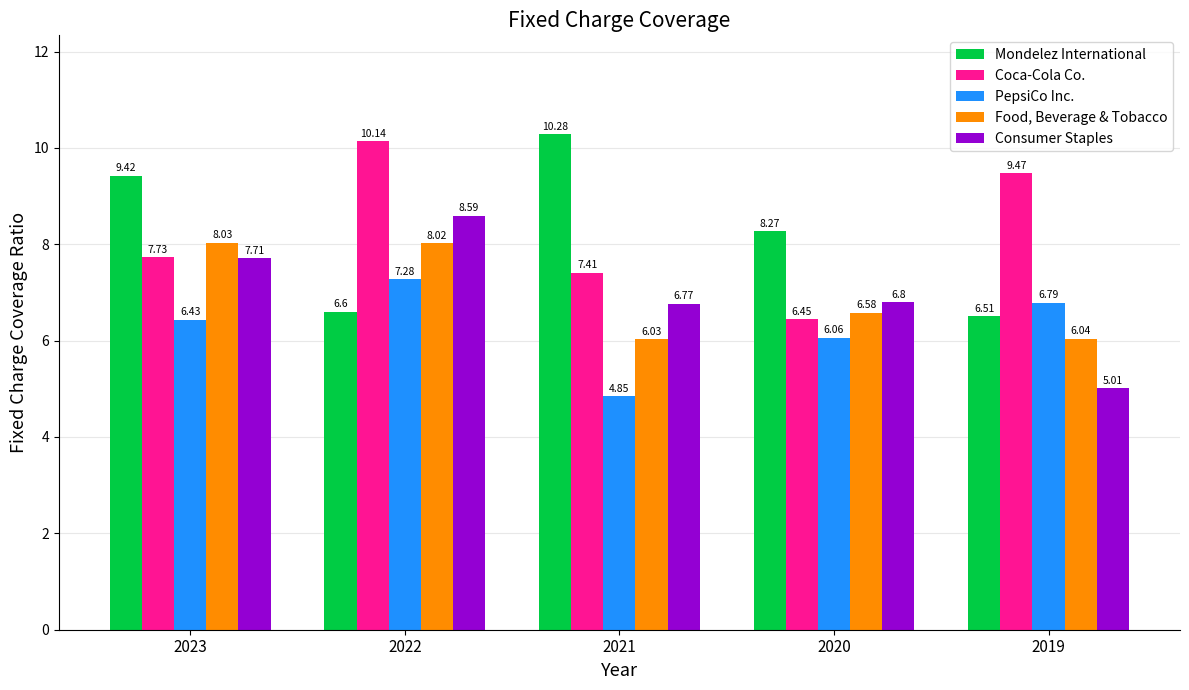

Which series changed the most between 2023 and 2020?

Food, Beverage & Tobacco